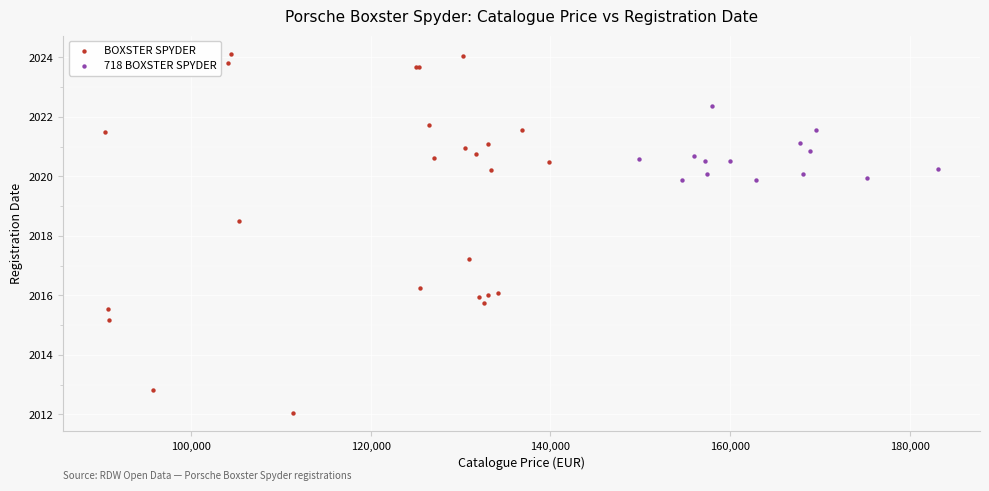

Which series has the widest spread of Y values?

BOXSTER SPYDER